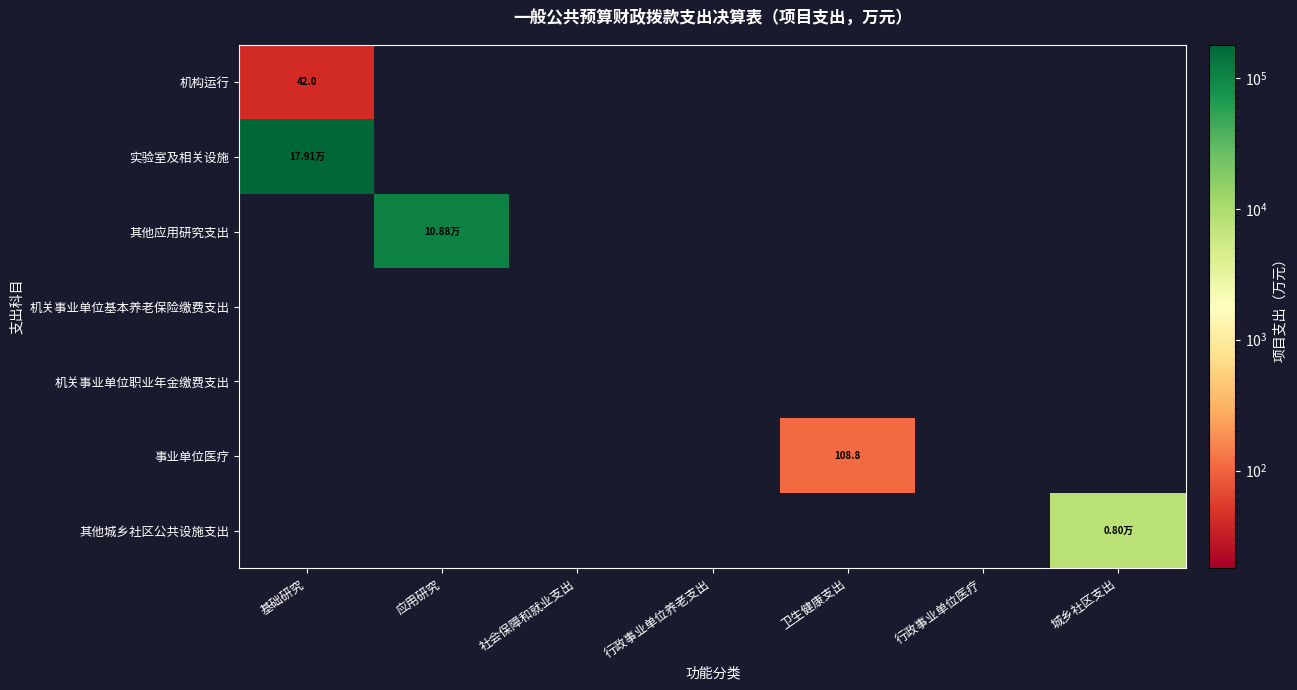

Is it true that 事业单位医疗 equals 56.3 at 行政事业单位养老支出?

False